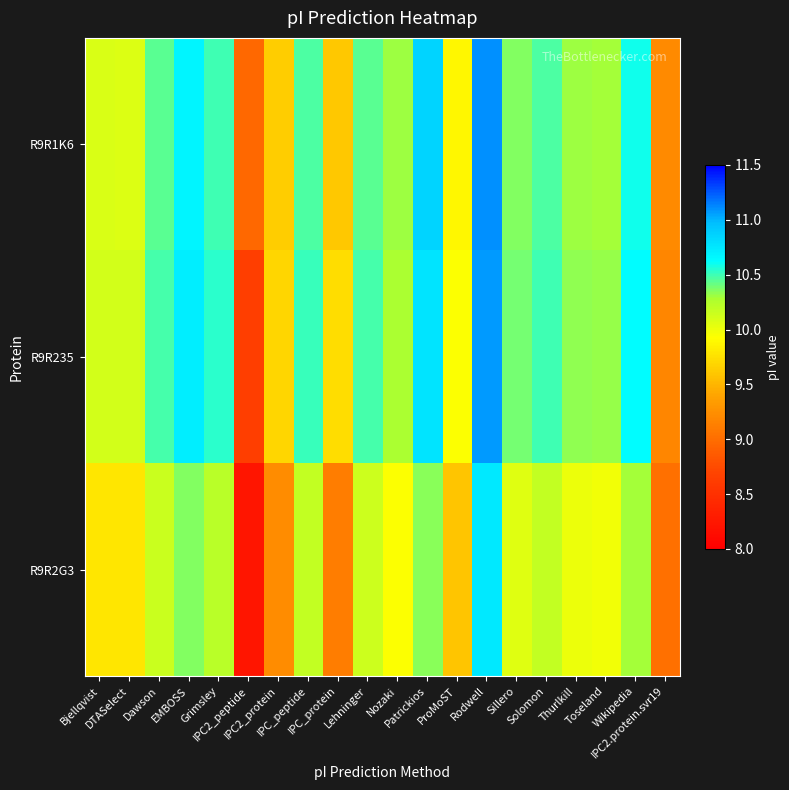

Which series has the widest spread of values?

R9R2G3